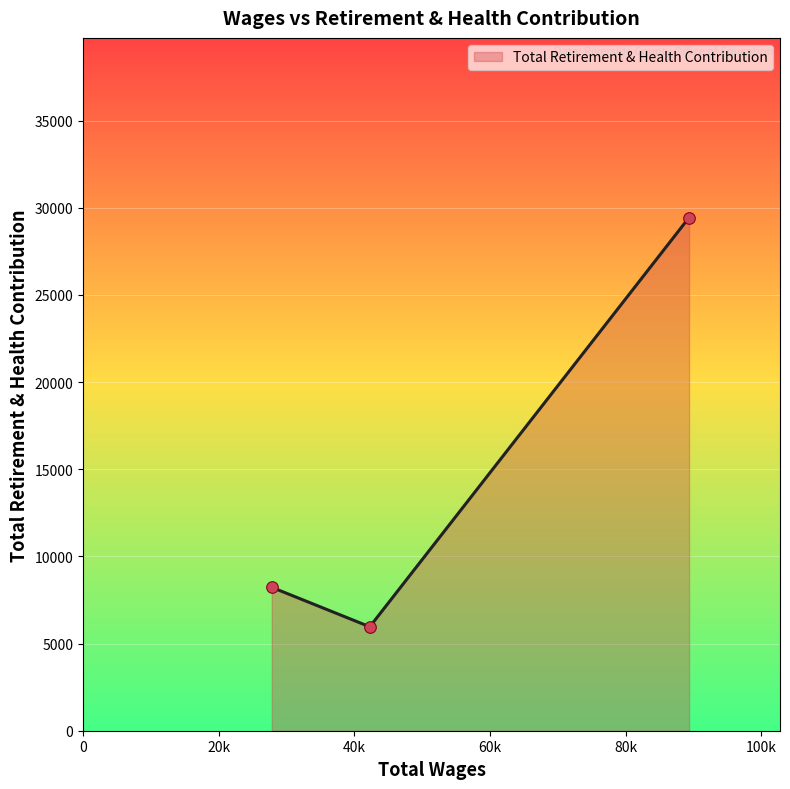

What is the difference between the maximum and second lowest values?

21216